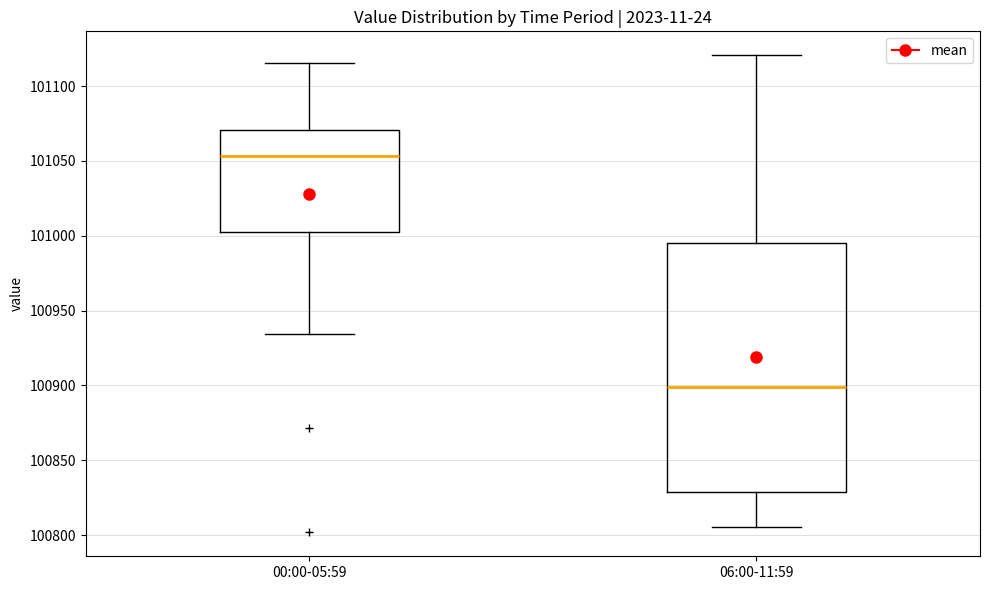

Which box has the lowest median line?

06:00-11:59